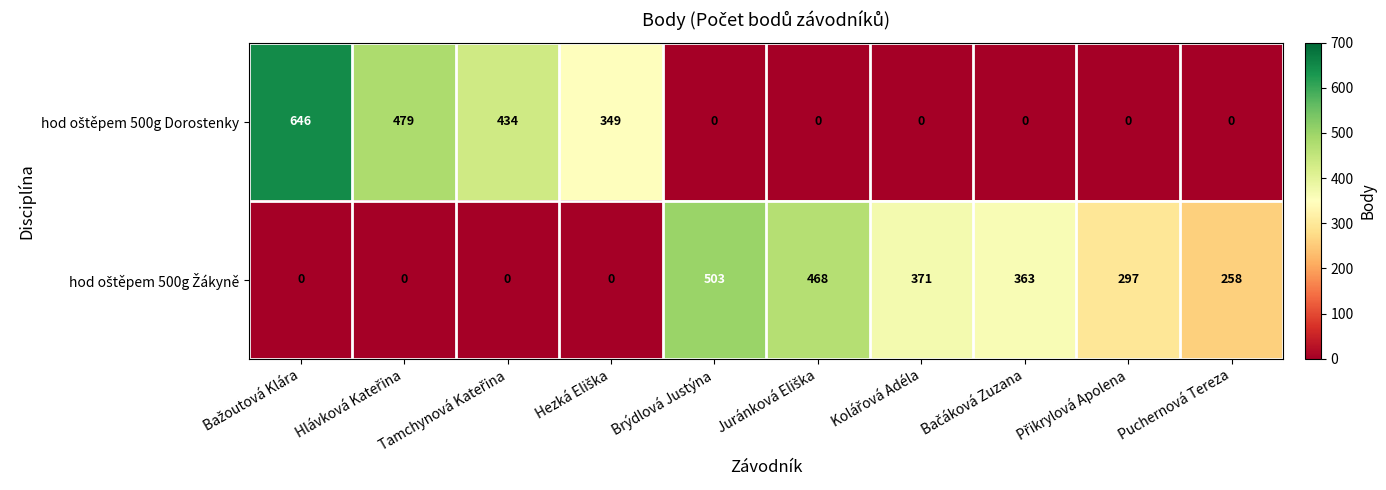

What is the maximum value shown in the chart?

646